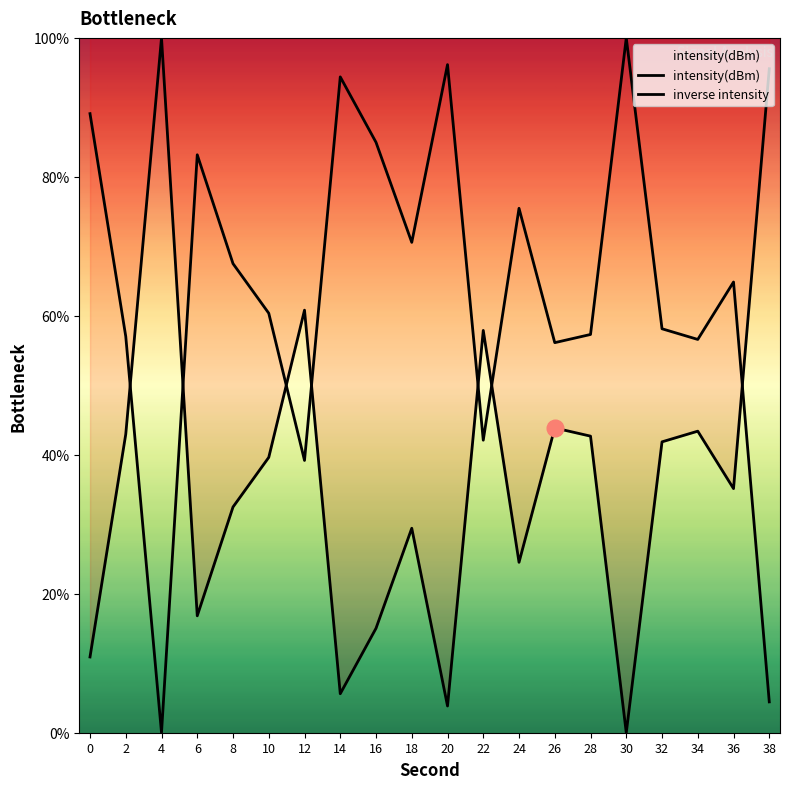

How many lines are shown in the chart?

2